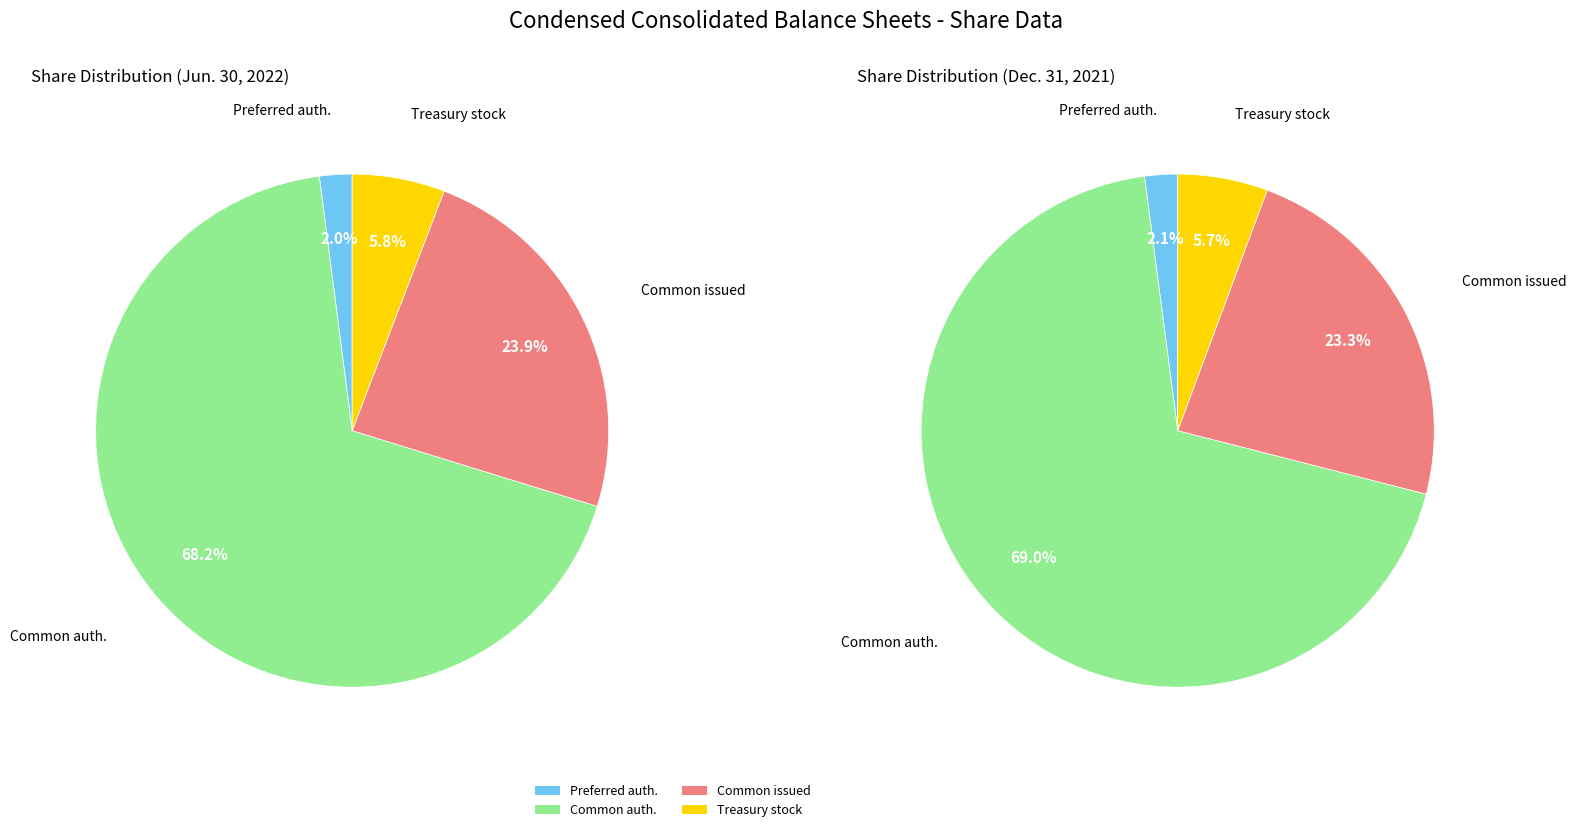

Combined, do Common stock, shares issued and Preferred stock, shares authorized account for over 50%?

No